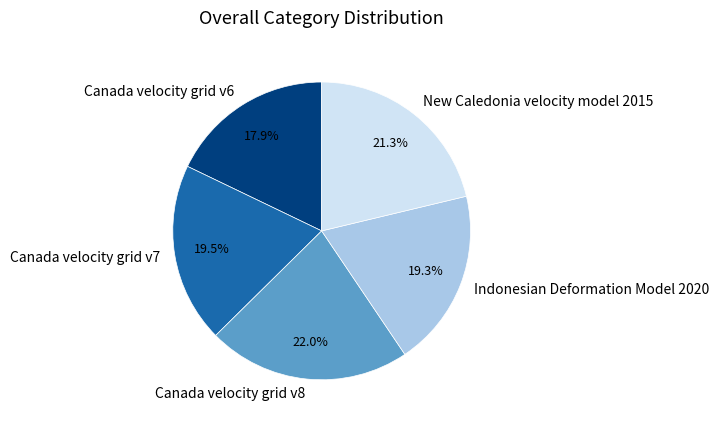

What is the ratio of the value at Indonesian Deformation Model 2020 to the value at Canada velocity grid v7?

1.0